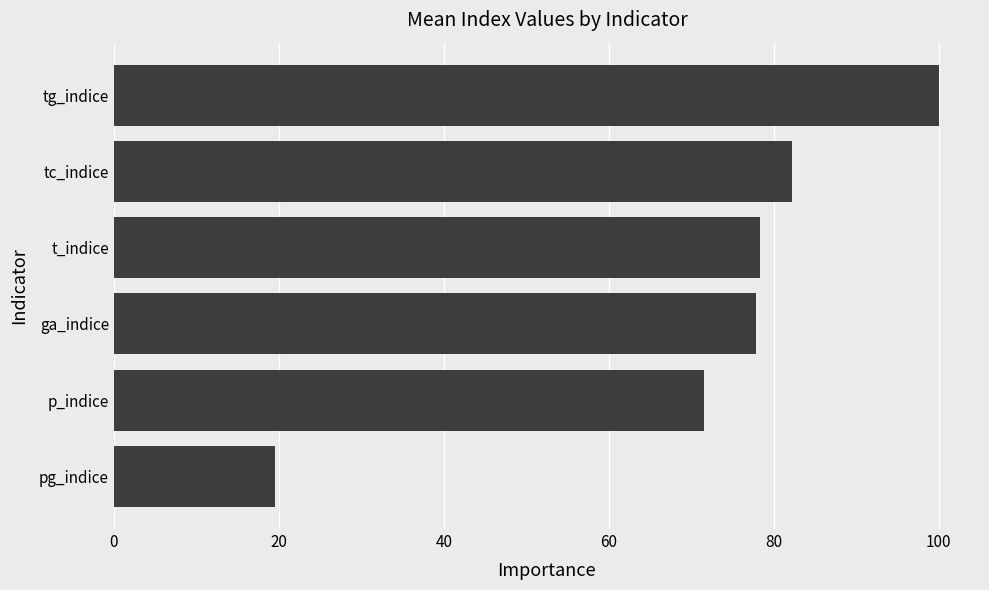

Reading top to bottom, list all the values displayed in this chart.

100.0	82.2	78.3	77.9	71.5	19.5